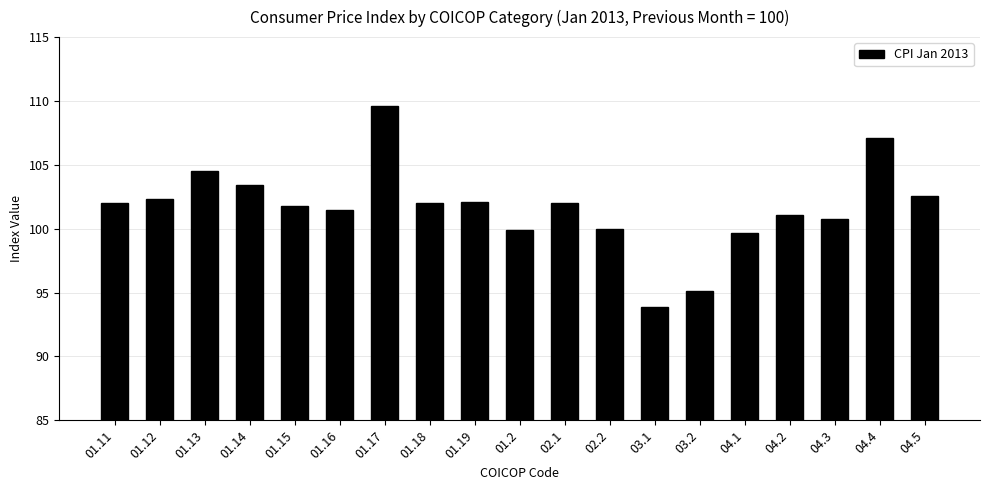

At which category does the chart reach its peak across all series?

01.17